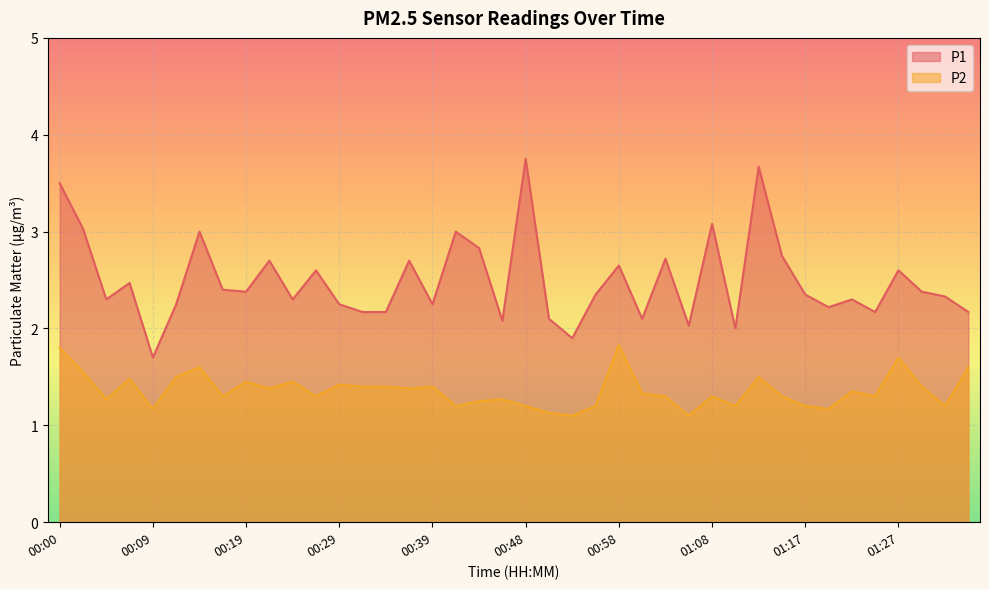

Is the value of P2 at 00:14 greater than the value of P1 at 00:26?

No